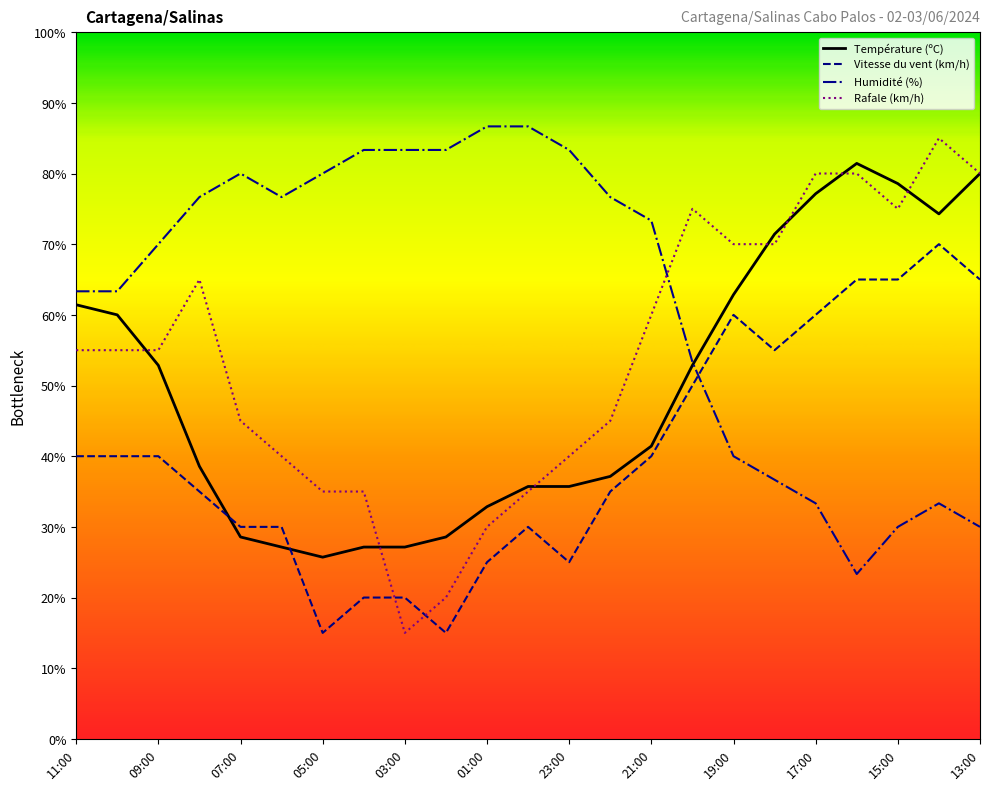

True or false: Humidité (%) and Rafale (km/h) cross at least once.

True